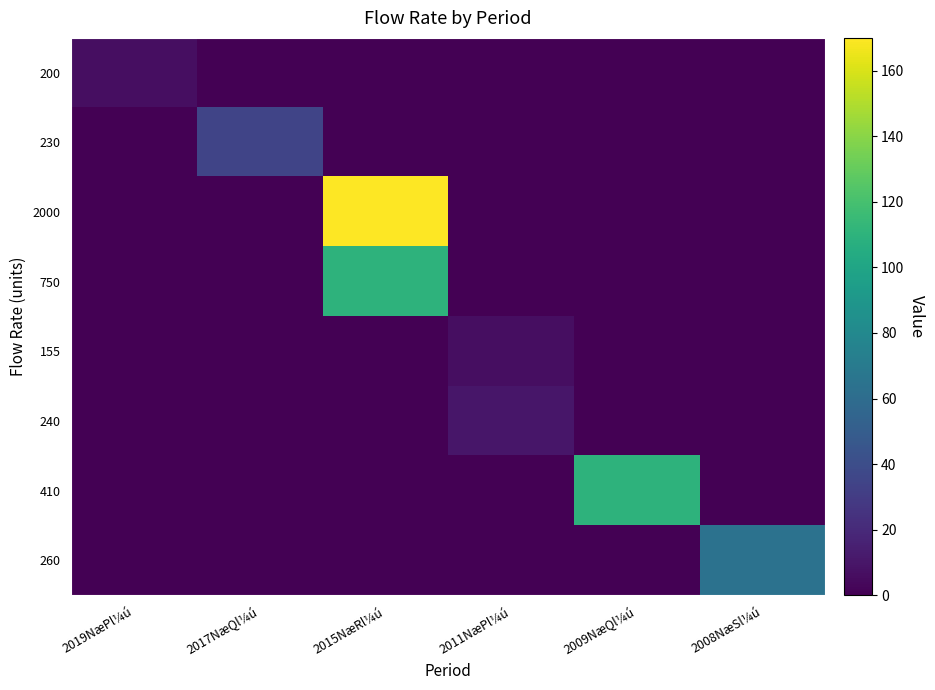

Reading left to right, extract all data points from this chart.

200: 2019NæPl¼ú=6.0	2017NæQl¼ú=0.0	2015NæRl¼ú=0.0	2011NæPl¼ú=0.0	2009NæQl¼ú=0.0	2008NæSl¼ú=0.0
230: 2019NæPl¼ú=0.0	2017NæQl¼ú=35.0	2015NæRl¼ú=0.0	2011NæPl¼ú=0.0	2009NæQl¼ú=0.0	2008NæSl¼ú=0.0
2000: 2019NæPl¼ú=0.0	2017NæQl¼ú=0.0	2015NæRl¼ú=170.0	2011NæPl¼ú=0.0	2009NæQl¼ú=0.0	2008NæSl¼ú=0.0
750: 2019NæPl¼ú=0.0	2017NæQl¼ú=0.0	2015NæRl¼ú=110.0	2011NæPl¼ú=0.0	2009NæQl¼ú=0.0	2008NæSl¼ú=0.0
155: 2019NæPl¼ú=0.0	2017NæQl¼ú=0.0	2015NæRl¼ú=0.0	2011NæPl¼ú=6.6	2009NæQl¼ú=0.0	2008NæSl¼ú=0.0
240: 2019NæPl¼ú=0.0	2017NæQl¼ú=0.0	2015NæRl¼ú=0.0	2011NæPl¼ú=10.0	2009NæQl¼ú=0.0	2008NæSl¼ú=0.0
410: 2019NæPl¼ú=0.0	2017NæQl¼ú=0.0	2015NæRl¼ú=0.0	2011NæPl¼ú=0.0	2009NæQl¼ú=110.0	2008NæSl¼ú=0.0
260: 2019NæPl¼ú=0.0	2017NæQl¼ú=0.0	2015NæRl¼ú=0.0	2011NæPl¼ú=0.0	2009NæQl¼ú=0.0	2008NæSl¼ú=64.0